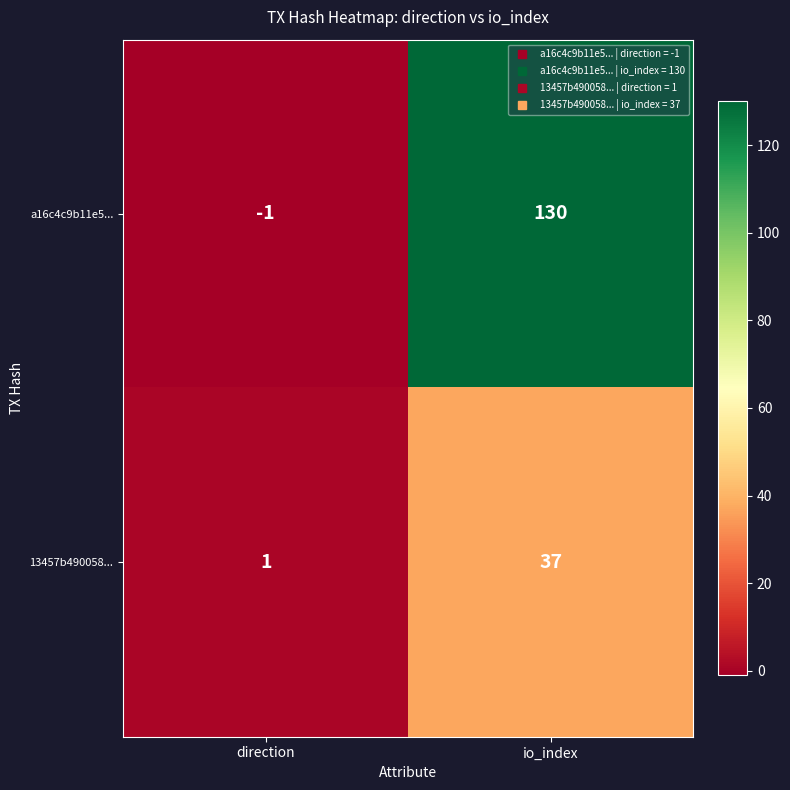

Which series has the largest range (max minus min)?

a16c4c9b11e5...